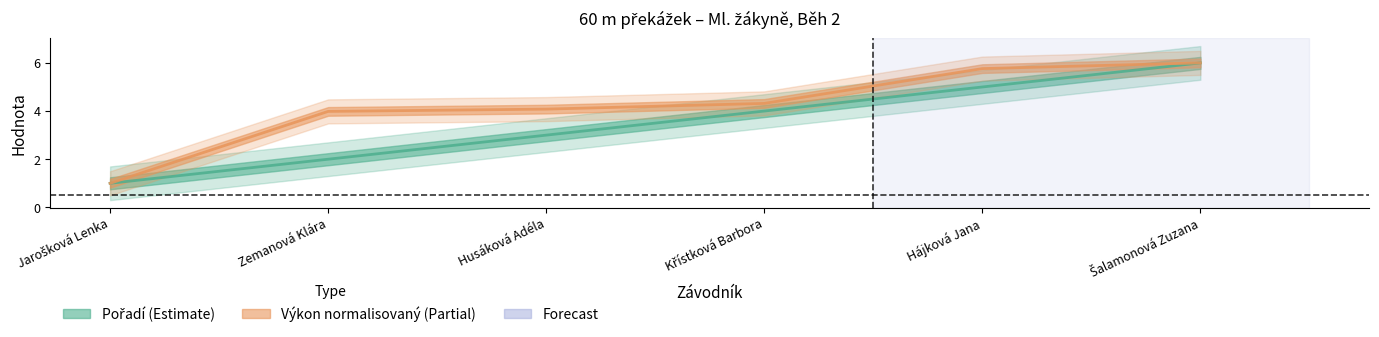

List the series in order of their overall mean, highest first.

Výkon, Pořadí